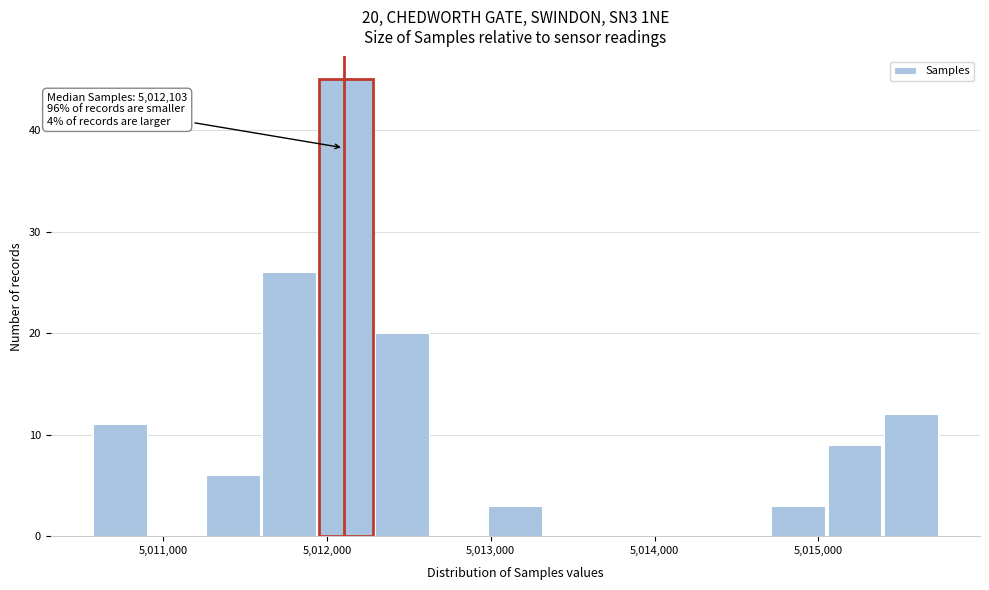

Read against the x-axis, roughly where is the centre of the tallest bar?

5012100